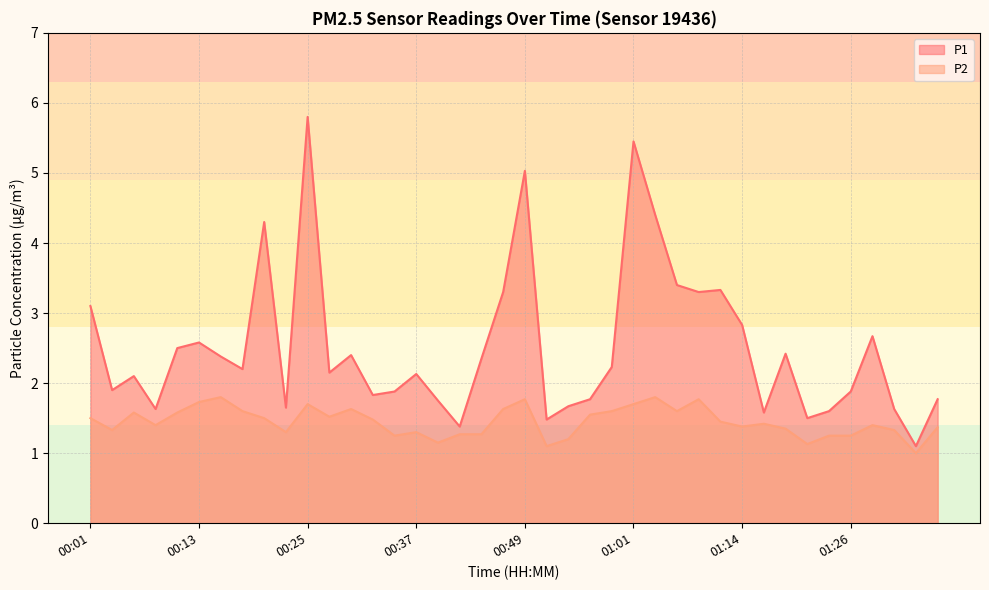

The value of P1 at 00:22 is 1.1. True or false?

False